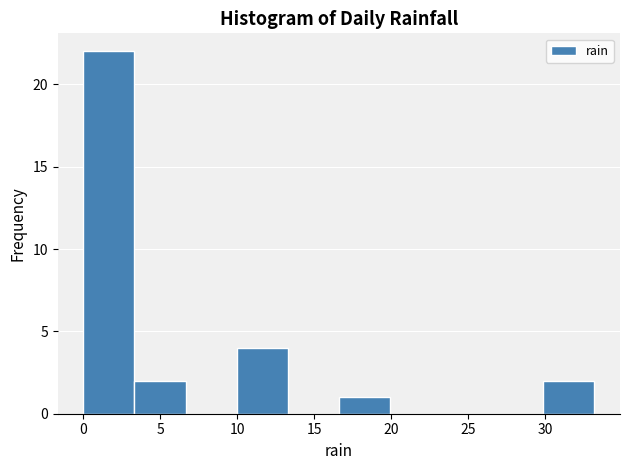

What is the height of the bar covering 3.5 to 6.5 on the x-axis? Neither the bar edges nor the heights are printed on the chart, so give them approximately, as read against the axes.

2